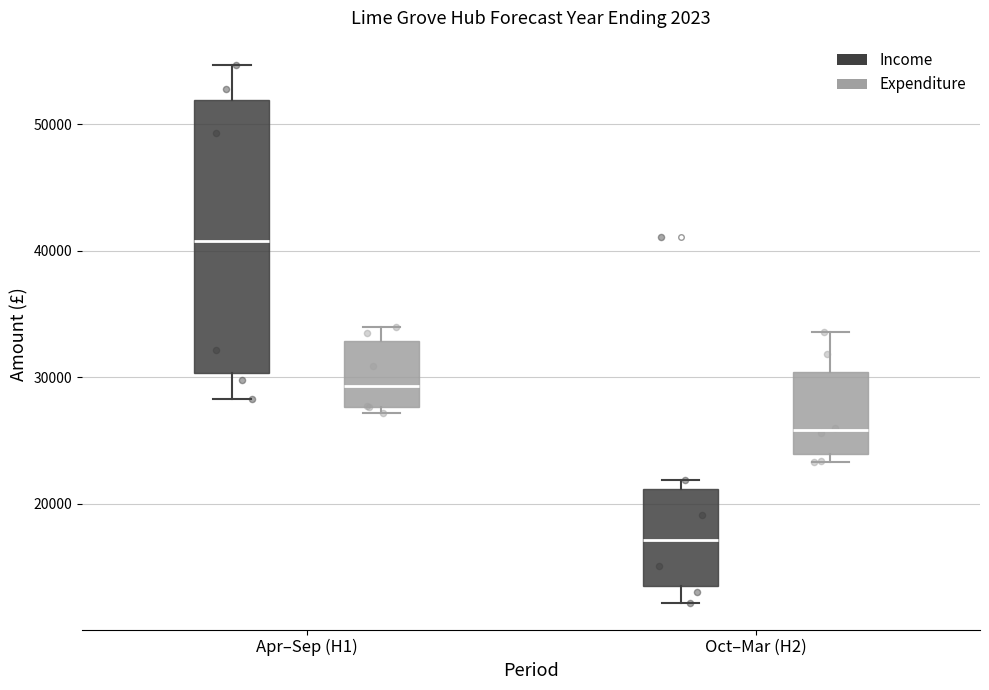

Which box's median line is the highest?

Apr–Sep (H1) (Income)